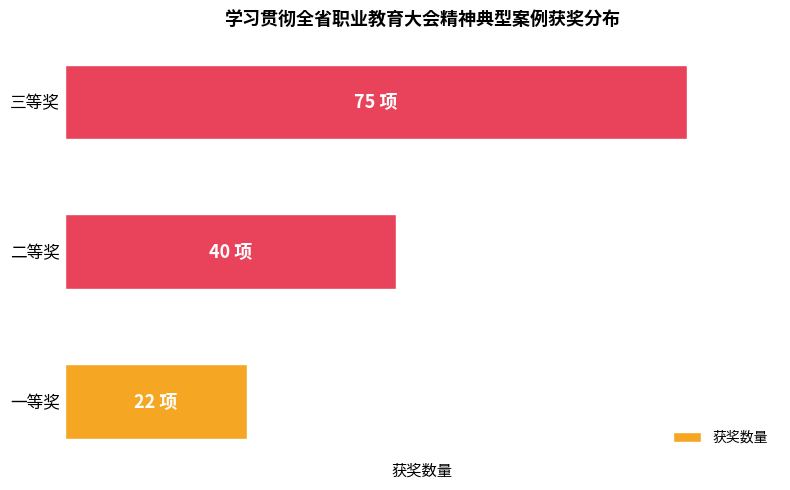

At which label is the value closest to 48?

二等奖